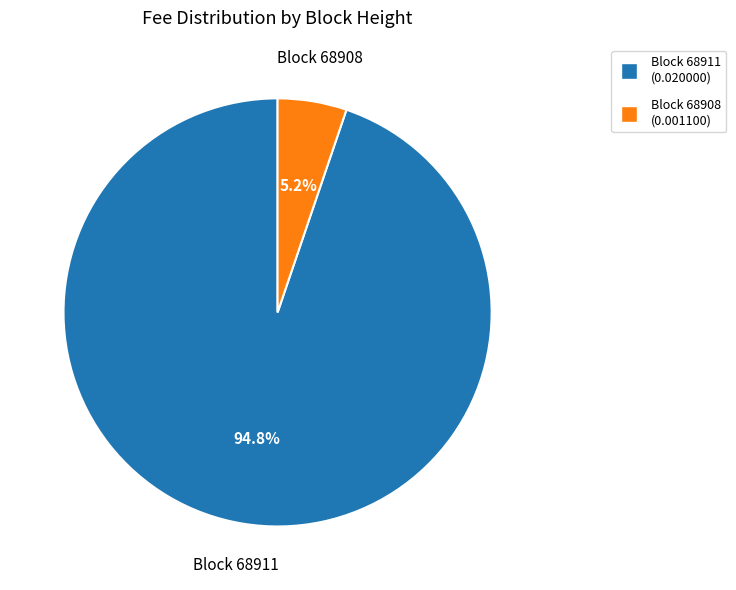

Is there any slice that represents more than half of the pie?

Yes